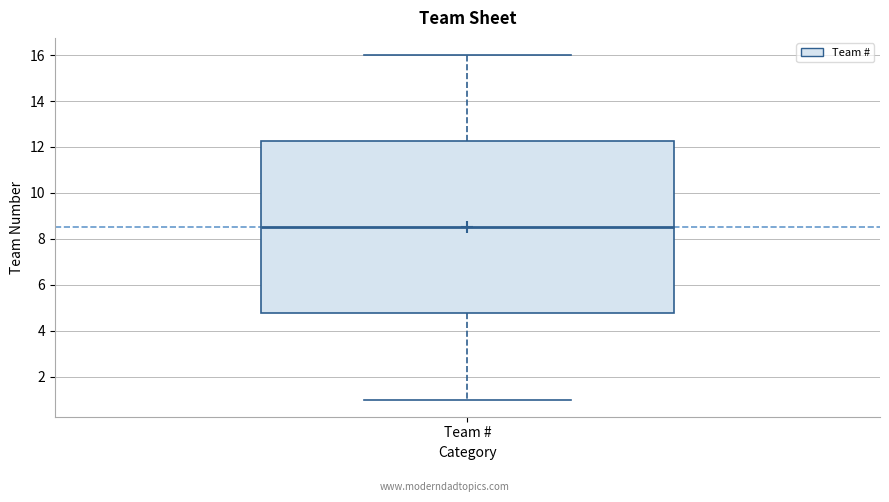

Transcribe this box plot: give where the median line is, the range the box spans, and where the two whiskers end, as read against the y-axis. The values are not printed on the chart, so give them approximately, as read against the axis.

median 8.6, box 4.8 to 12.2, whiskers 1.0 to 16.0